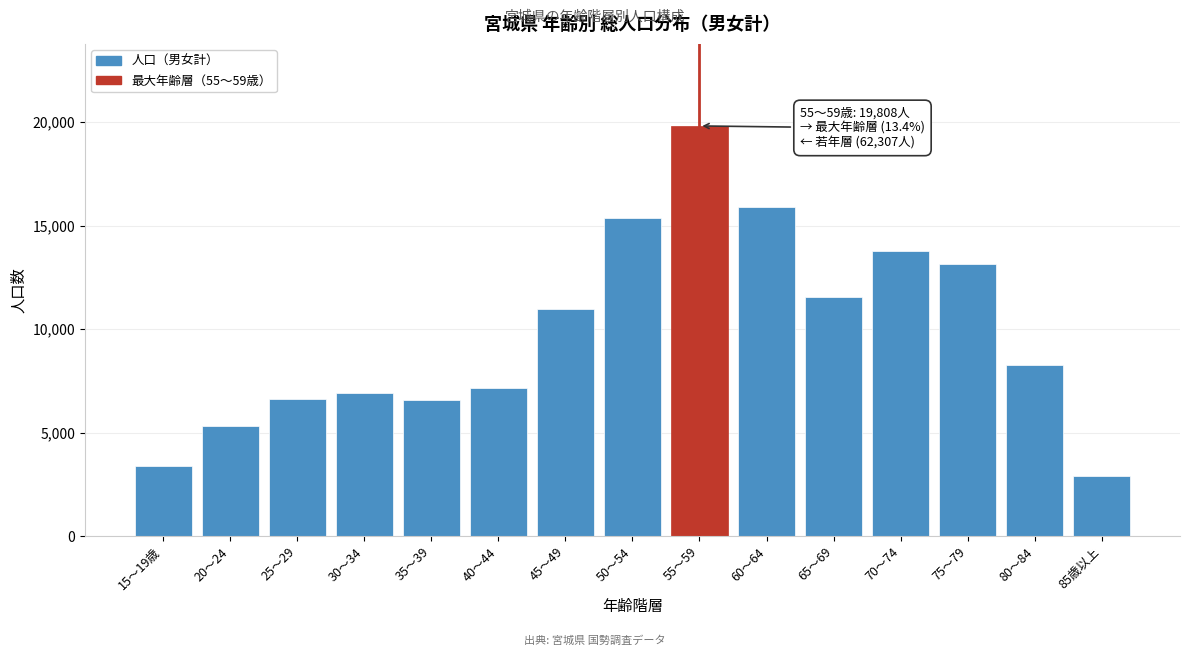

What is the change in value from 15～19歳 to 60～64?

+12537